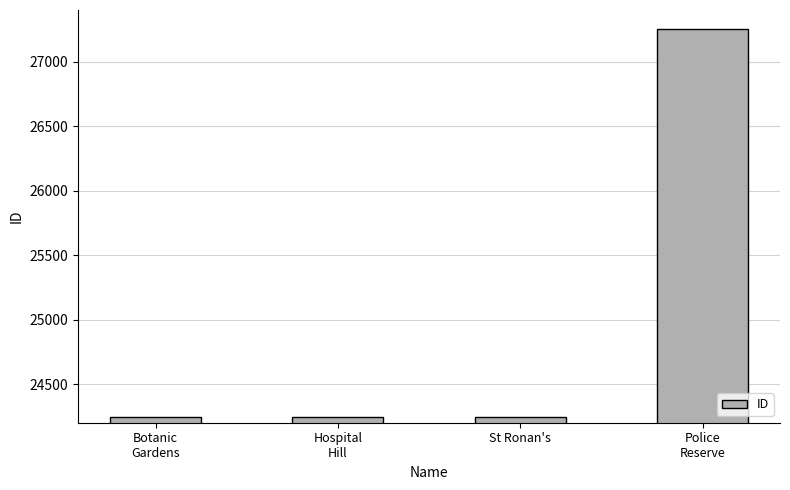

True or false: the data shows 27253 at Police
Reserve.

True